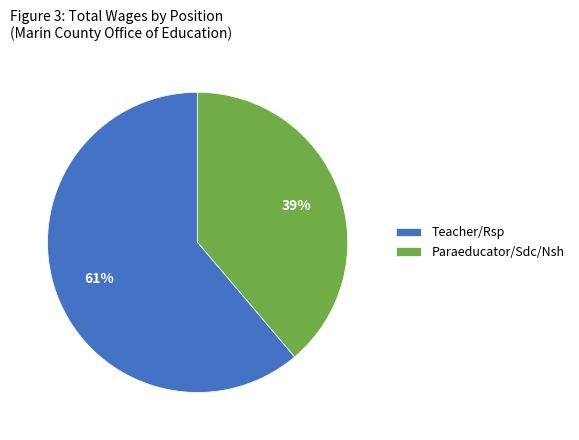

Is it true that Teacher/Rsp is 61% of the pie?

True